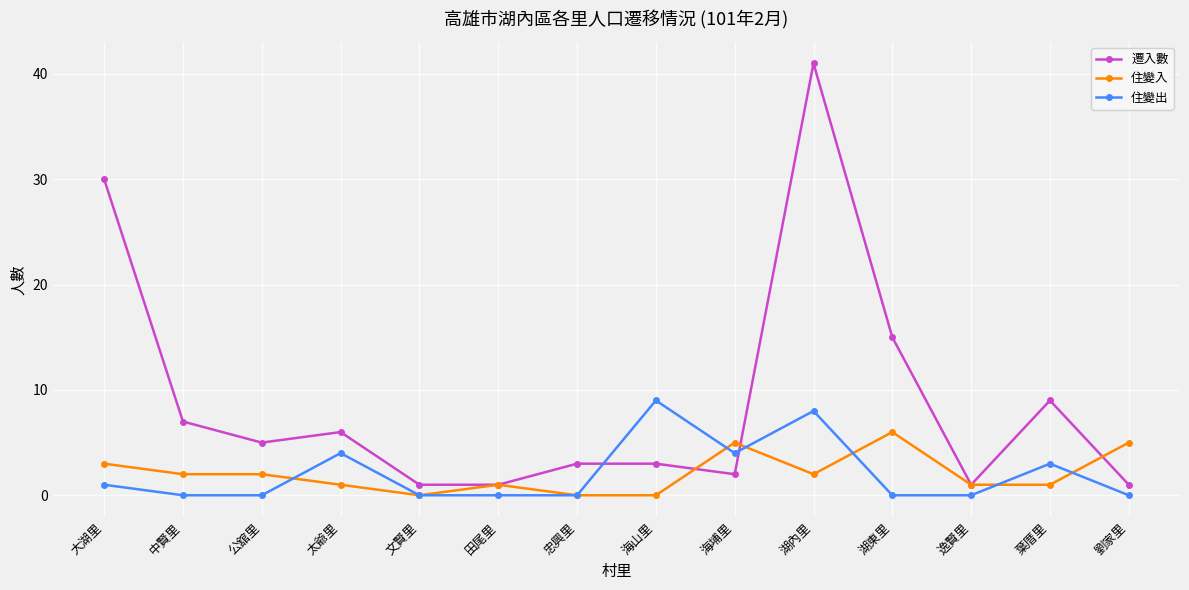

The value of 住變出 at 劉家里 is -4. True or false?

False